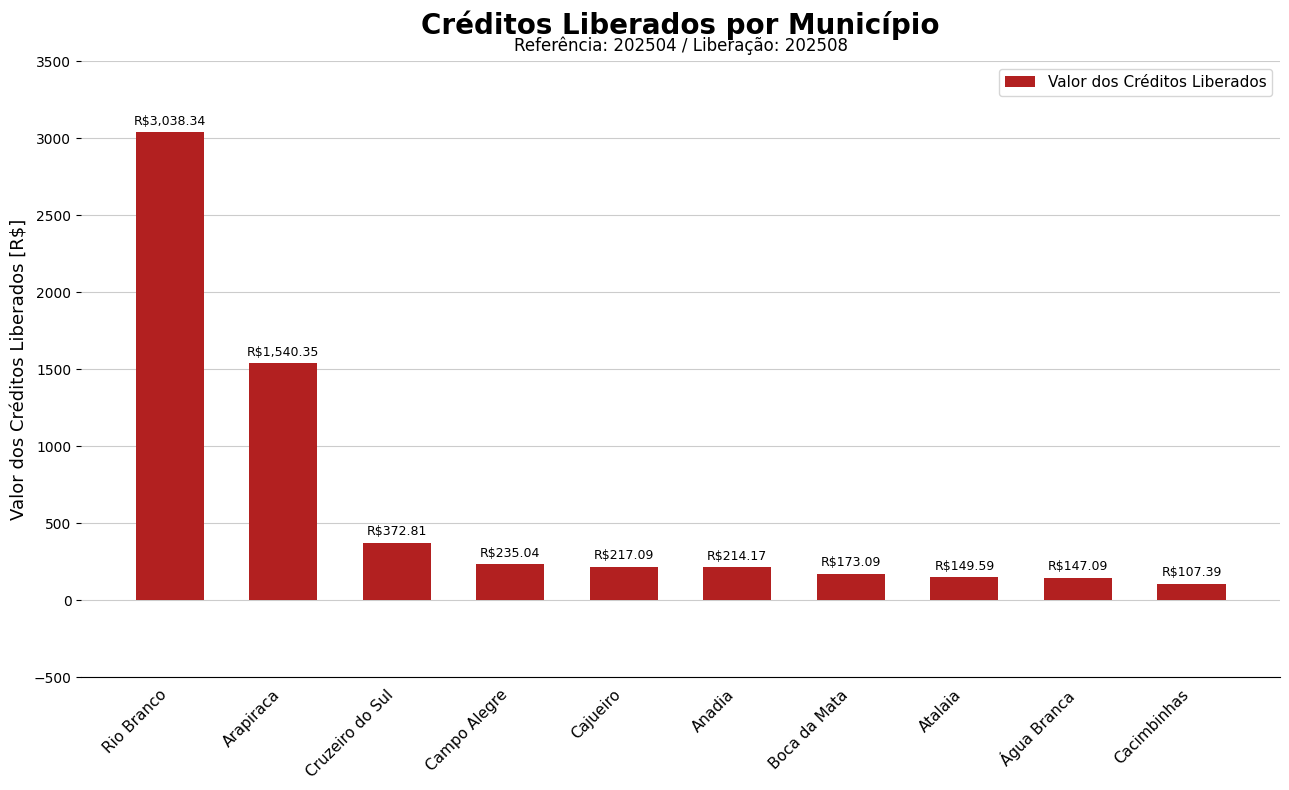

At which label does the data first exceed 217?

Rio Branco